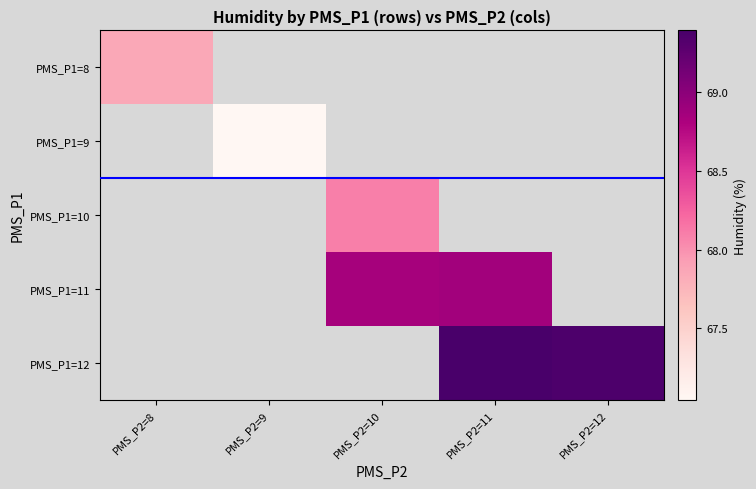

What is the maximum value shown in the chart?

69.4